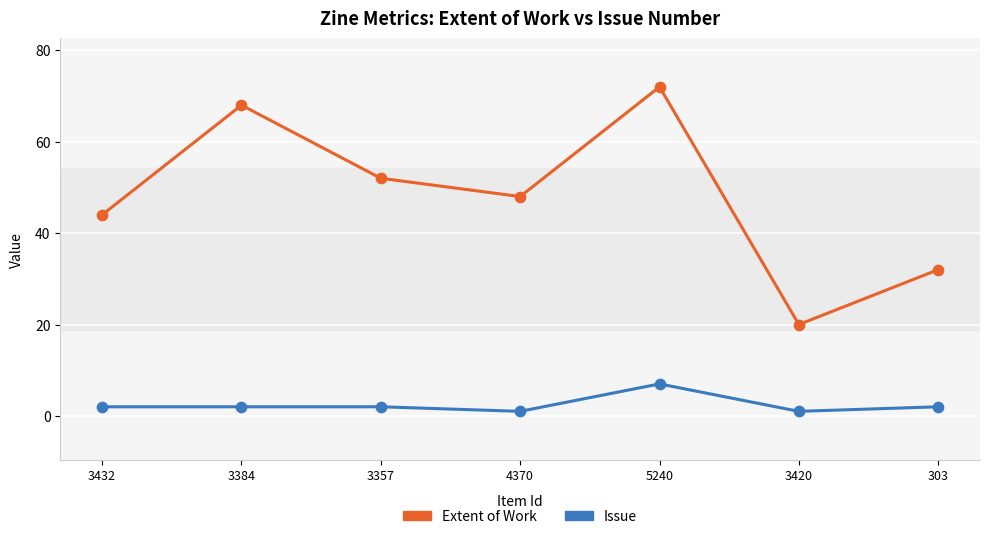

Which series changed the most between 3432 and 303?

Extent of Work